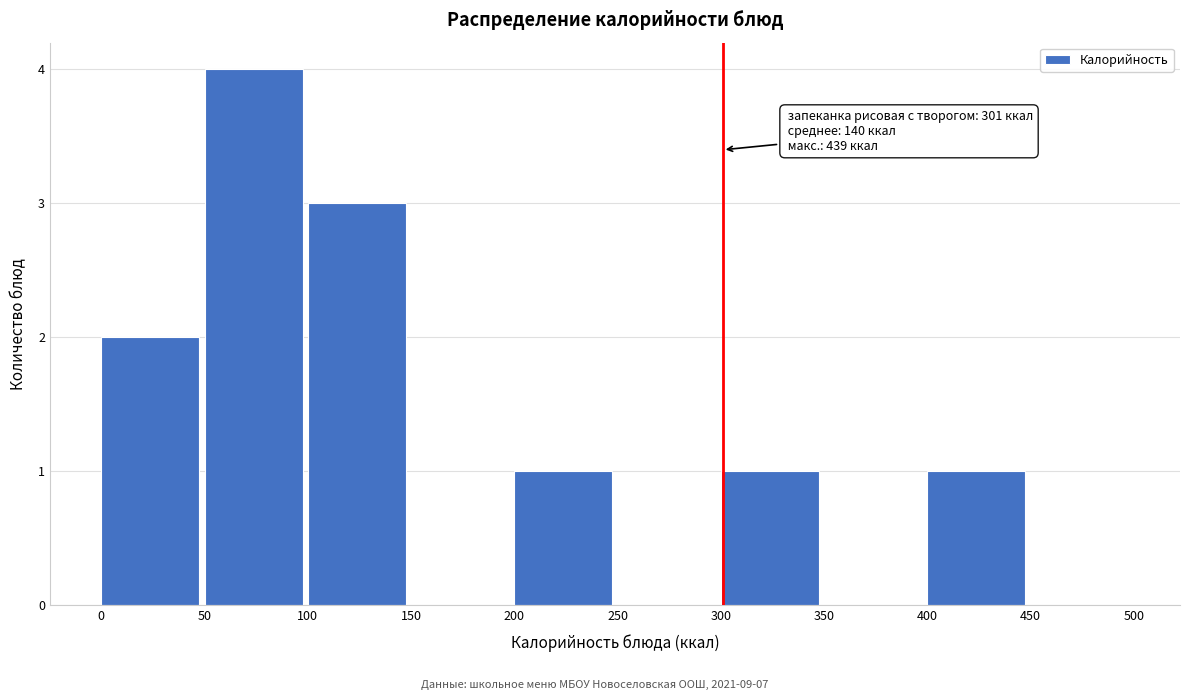

Over which range of the x-axis is the bar tallest?

50 to 100